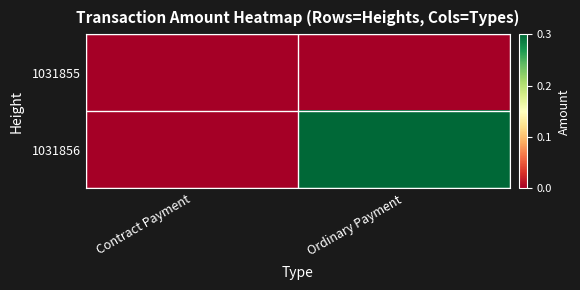

Which series has the largest total across all categories?

1031856